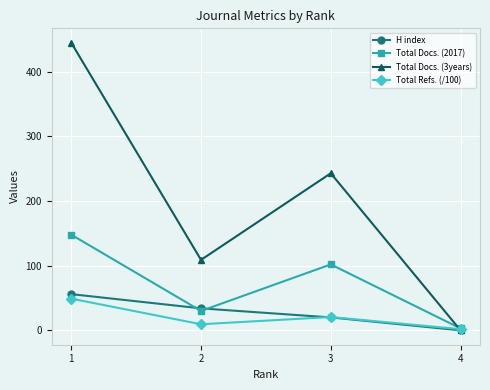

Is it true that Total Docs. (3years) equals 243.0 at 3?

True